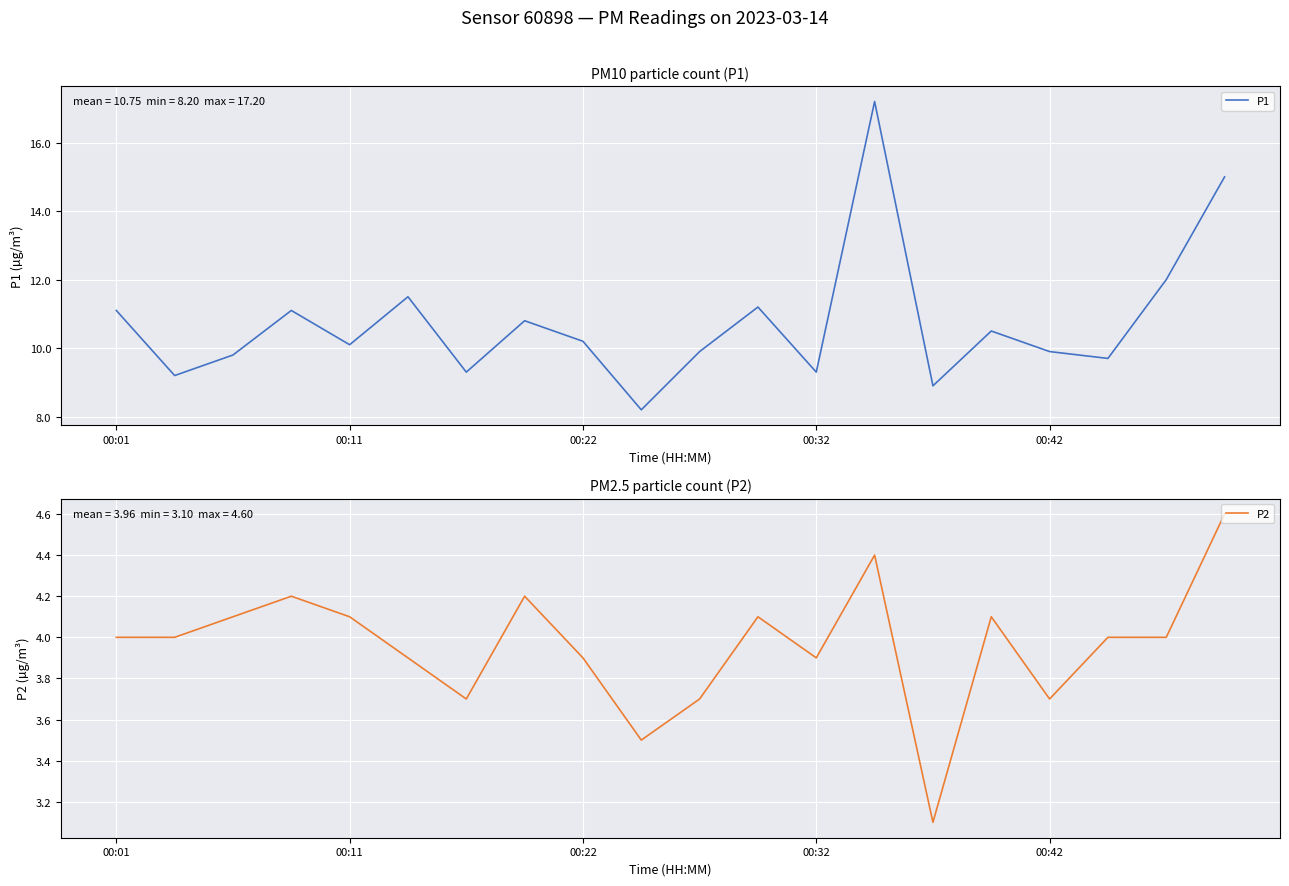

True or false: P1 and P2 cross at least once.

False